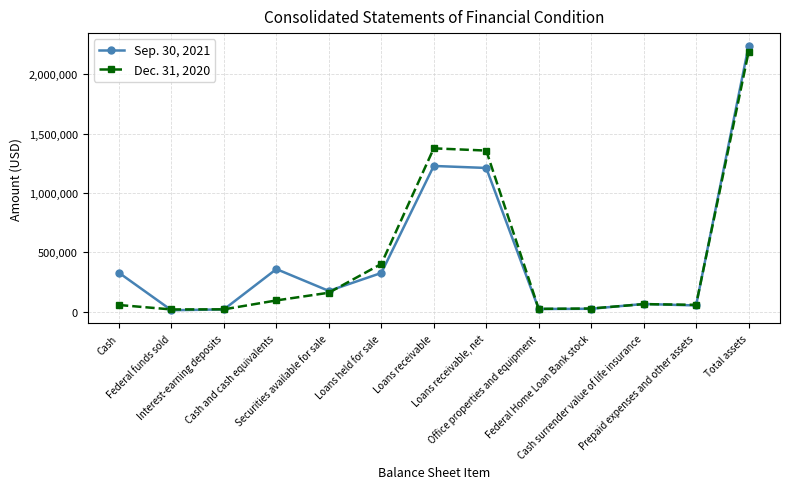

What is the maximum value shown in the chart?

2234111